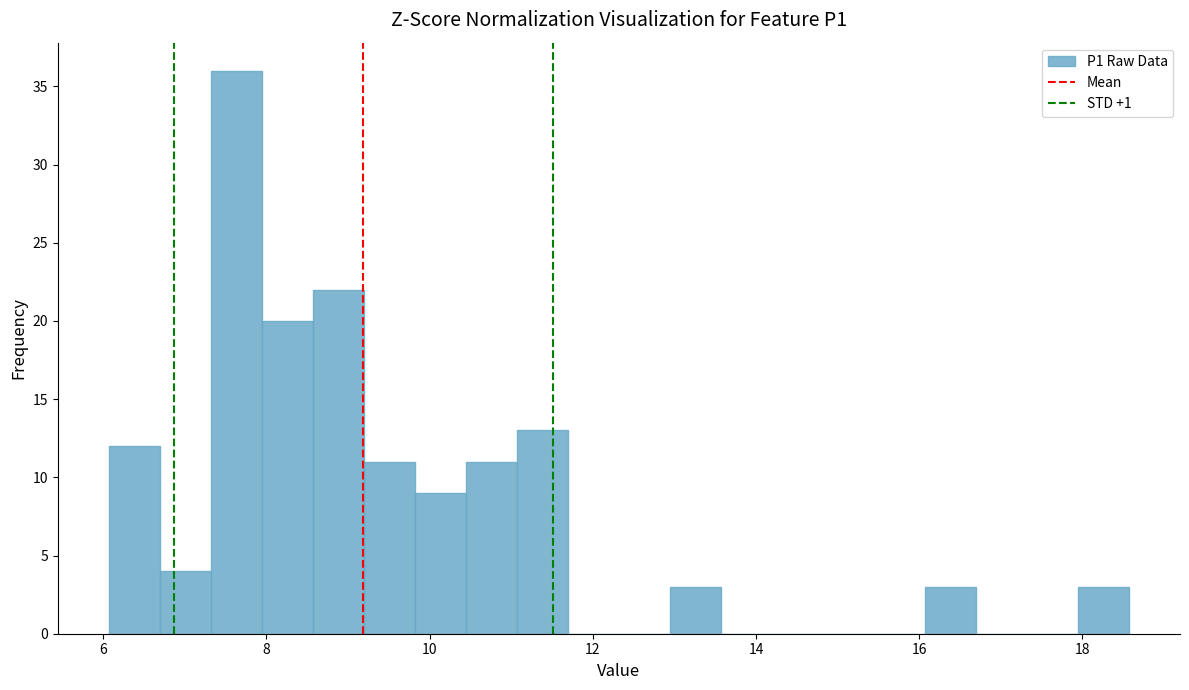

Around what value on the x-axis is the tallest bar? Give the approximate position of its centre, as read against the axis.

7.6